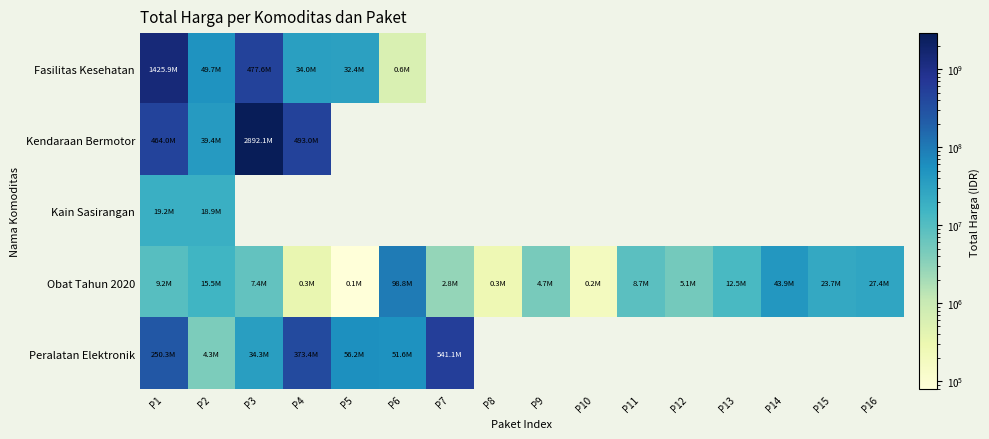

Which category has the highest value across all series?

P3